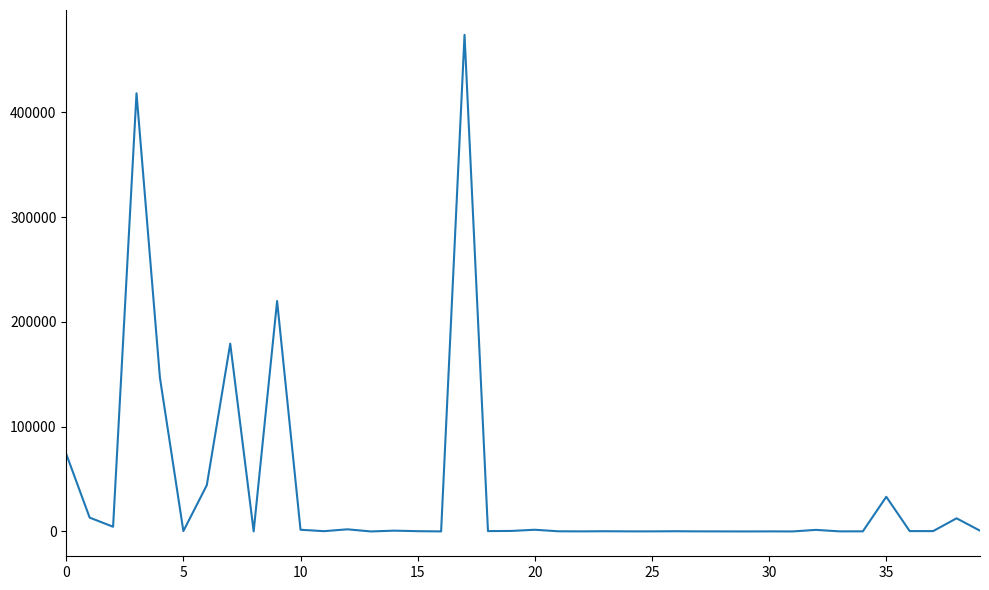

What is the greatest value displayed?

473791.9